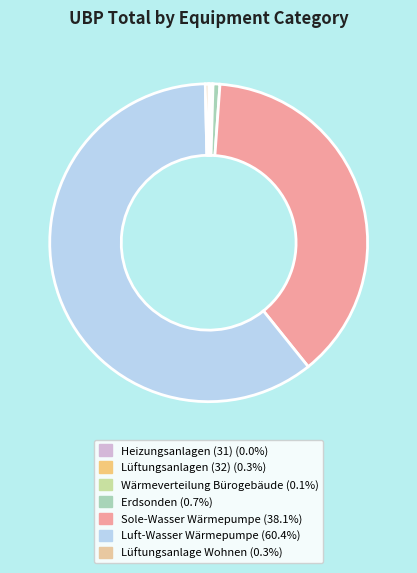

Approximately how many times larger is the value at Lüftungsanlagen (32) compared to Wärmeverteilung Bürogebäude?

1.9